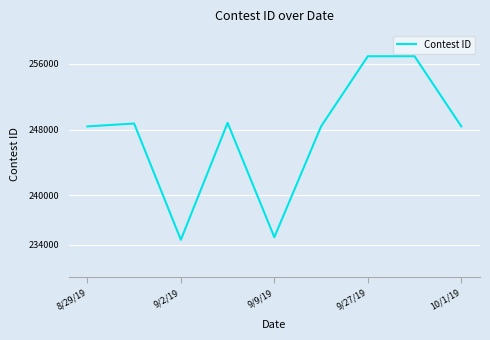

What is the difference between the maximum and second lowest values?

22045